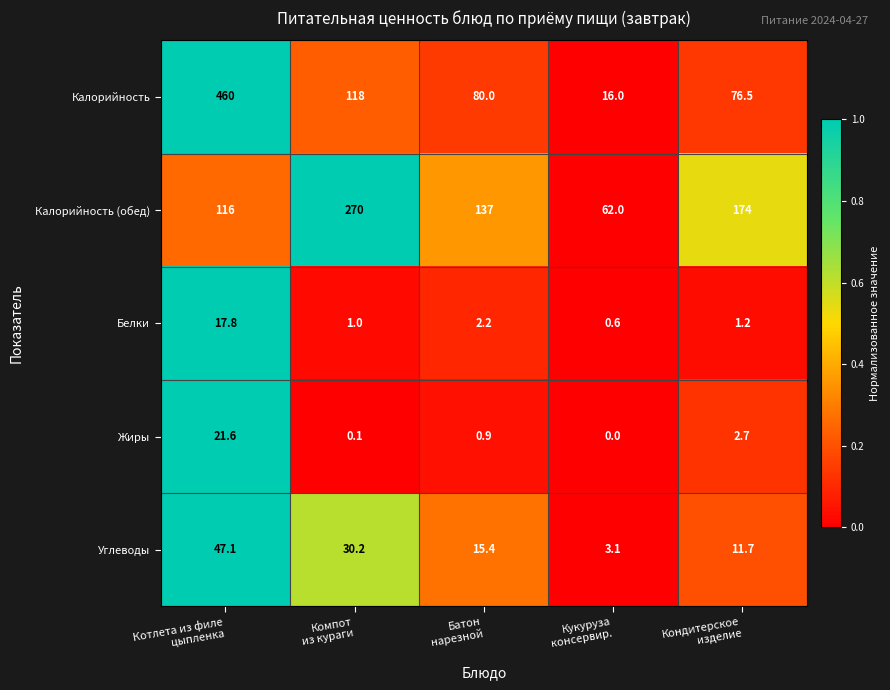

Reading right to left, list all the values displayed in this chart.

Калорийность: 76.5	16.0	80.0	118.0	460.0
Калорийность (обед): 174.0	62.0	137.0	270.0	116.0
Белки: 1.2	0.6	2.2	1.0	17.8
Жиры: 2.7	0.0	0.9	0.1	21.6
Углеводы: 11.7	3.1	15.4	30.2	47.1